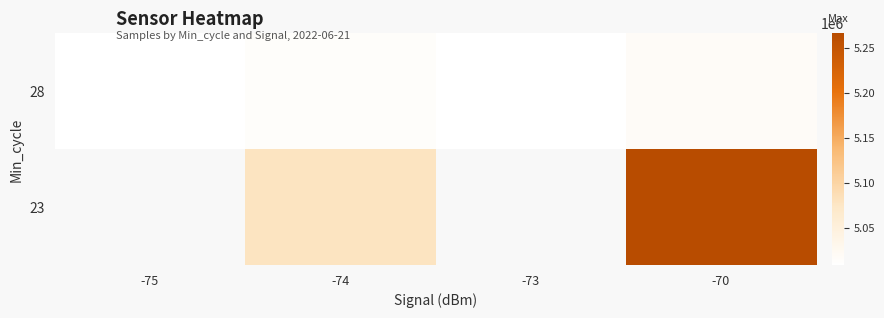

List the series in order of their peak value, lowest first.

28, 23